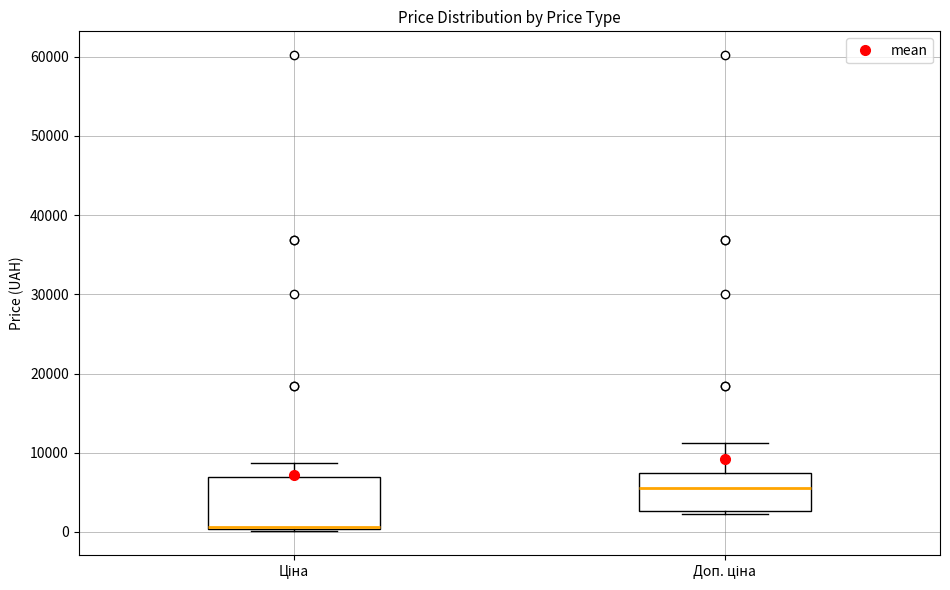

Comparing the boxes themselves (not the whiskers), which one is the tallest?

Ціна